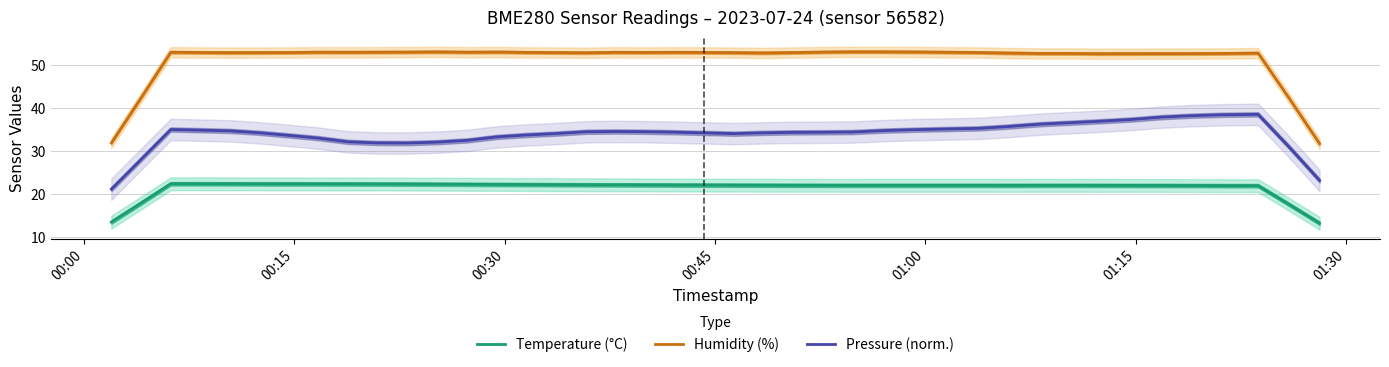

What is the sum of all Temperature (°C) values?

858.6